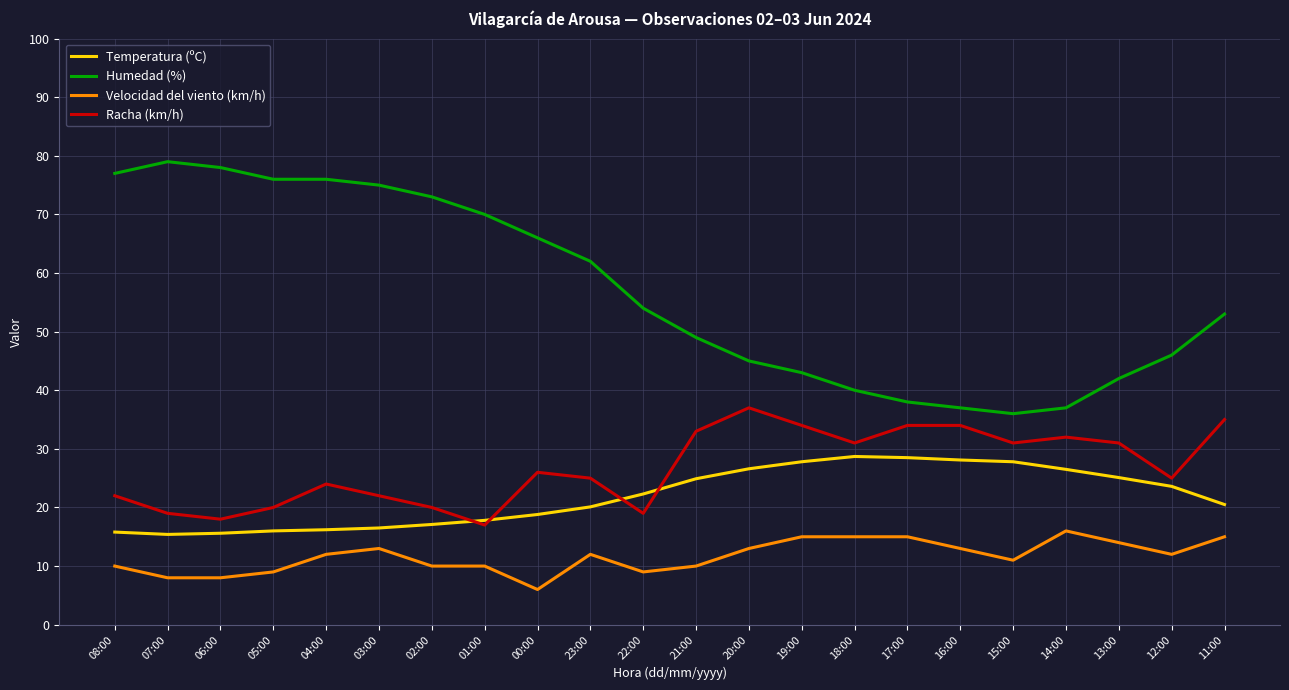

Rank the series by their maximum value, from lowest to highest.

Velocidad del viento (km/h), Temperatura (ºC), Racha (km/h), Humedad (%)